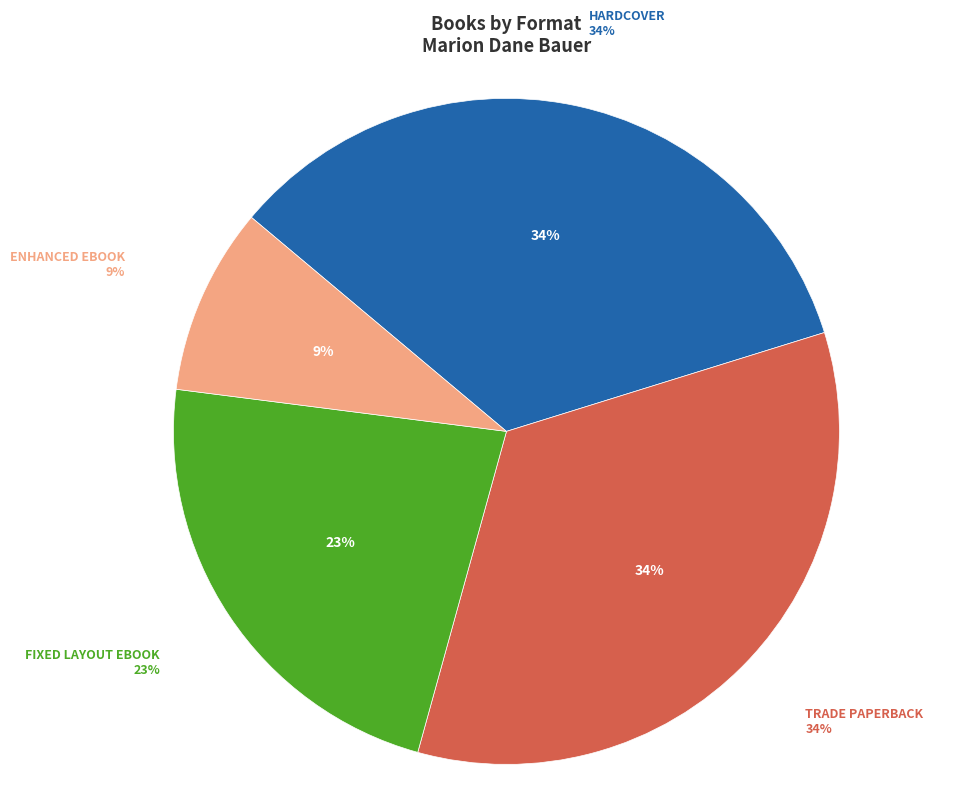

Between Trade Paperback and Hardcover, which is larger?

Trade Paperback